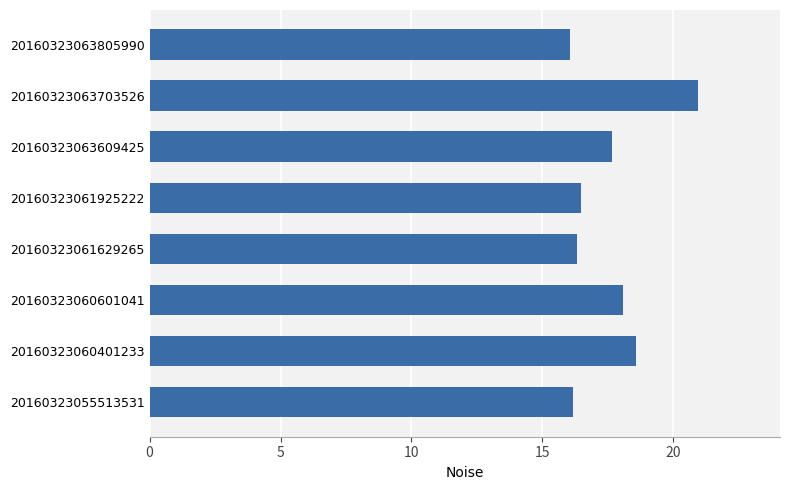

Is it true that the value at 20160323060601041 is 18.1?

True